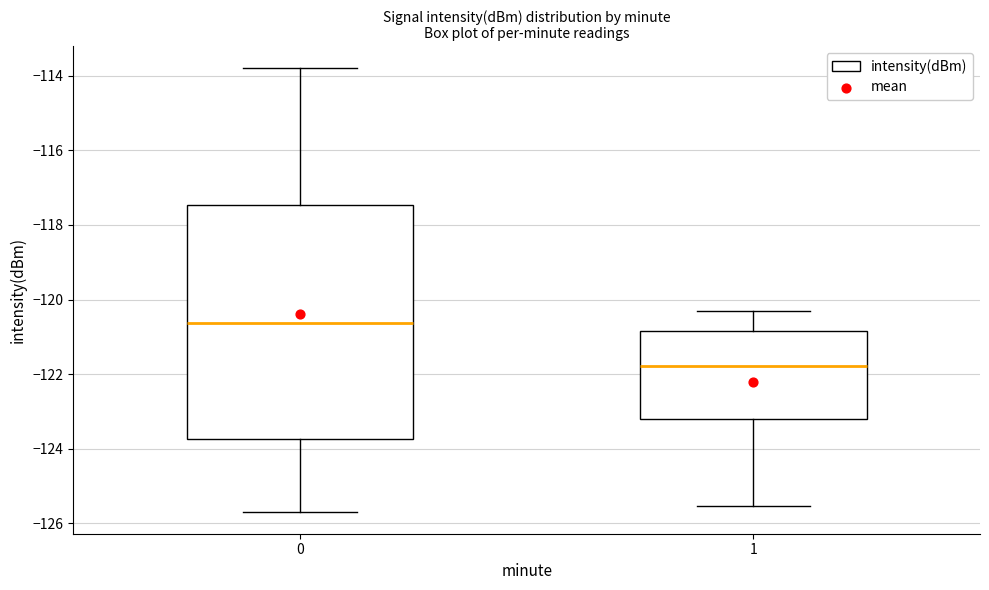

Which box is the tallest, from its lower edge to its upper edge?

0